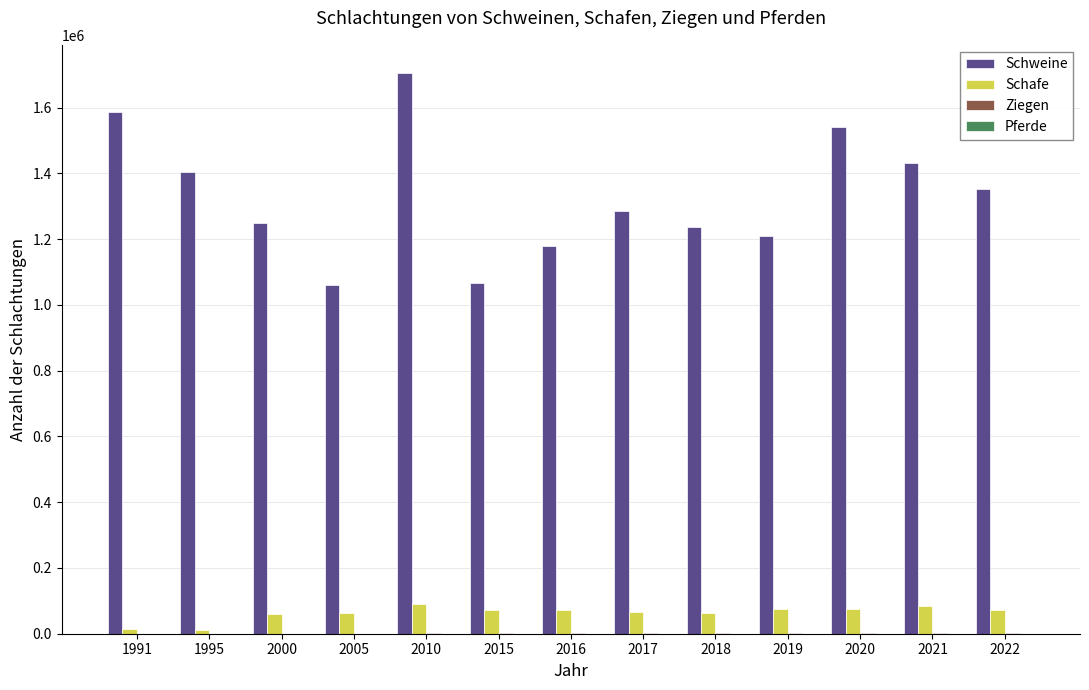

What is the total value across all series at 2015?

1139391